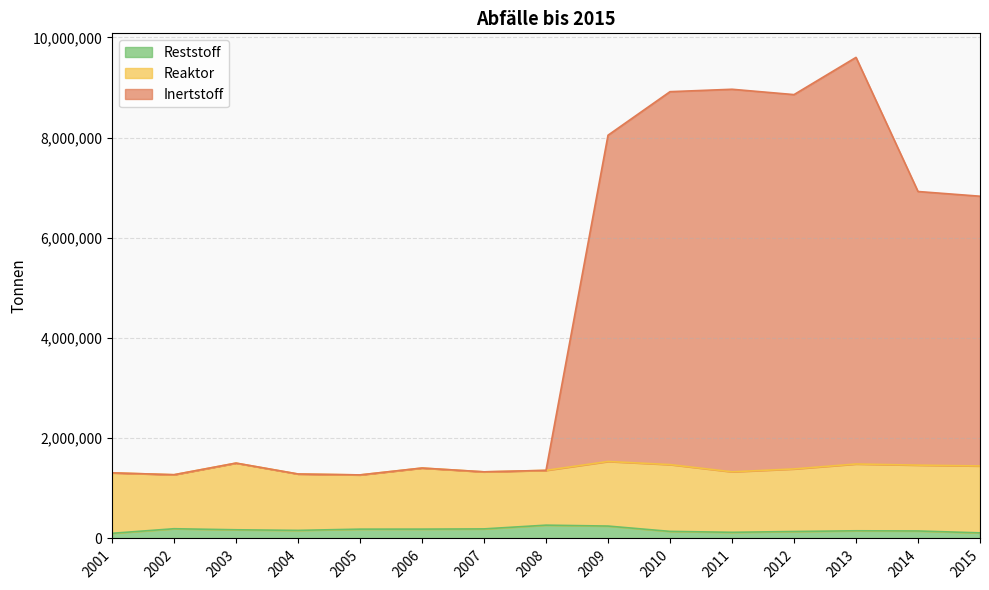

What value does the Reststoff series have at 2006?

186426